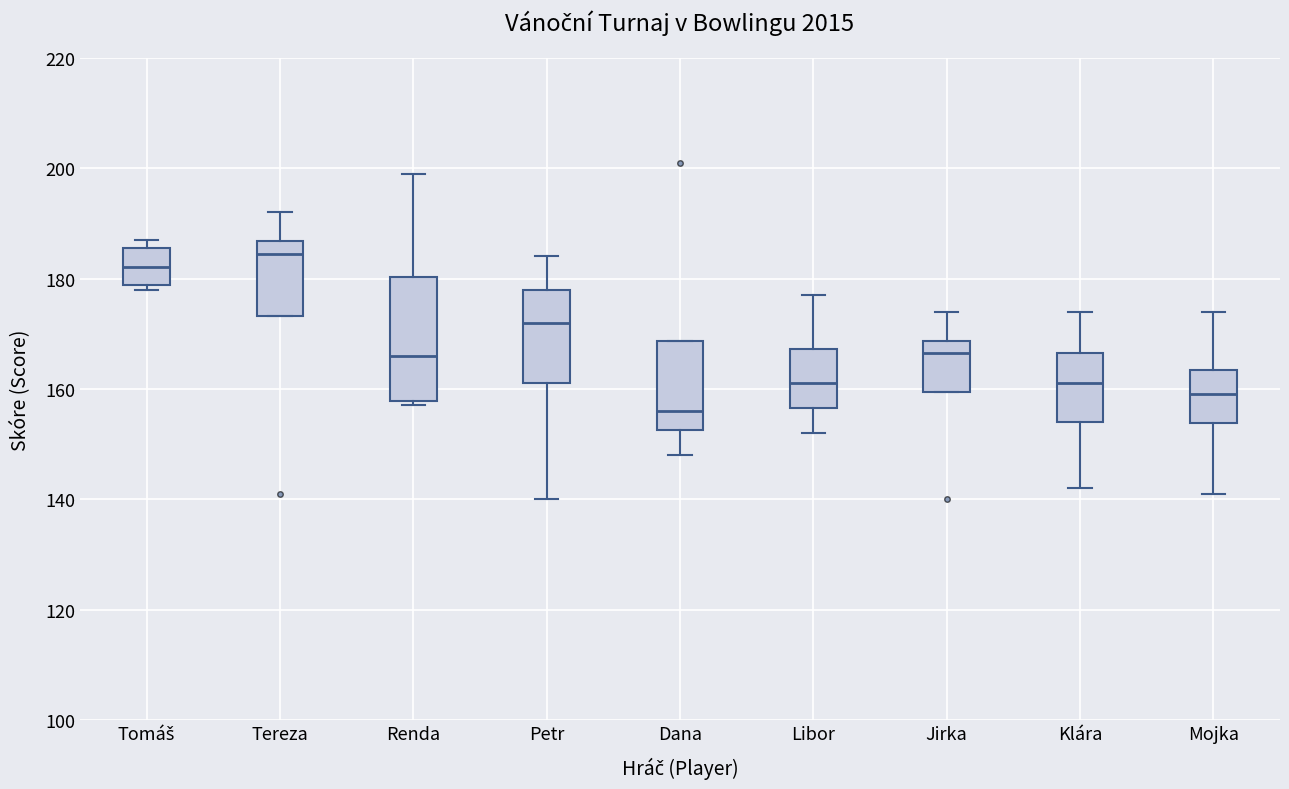

Where is the upper edge of the box for Tereza on the y-axis? The values are not printed on the chart, so give them approximately, as read against the axis.

186